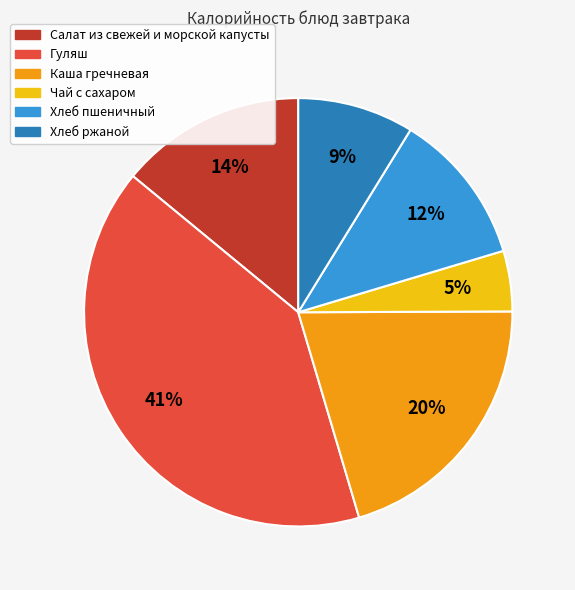

What is the largest slice in the pie chart?

Гуляш